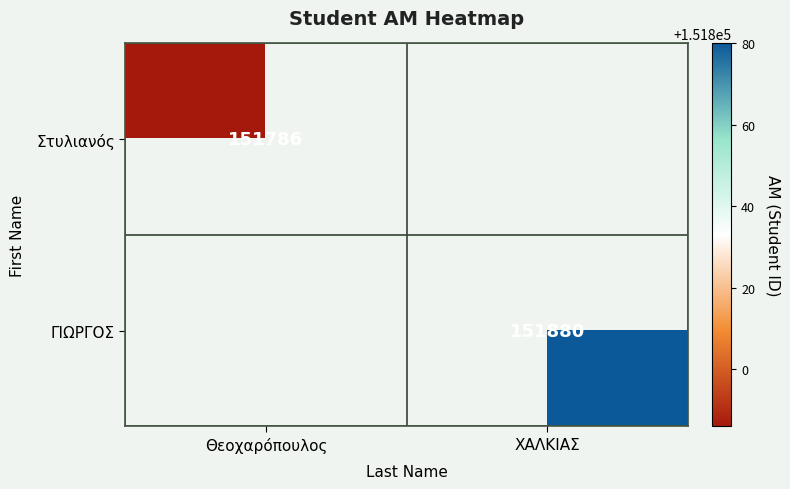

Is it true that Στυλιανός equals 272866.7 at Θεοχαρόπουλος?

False